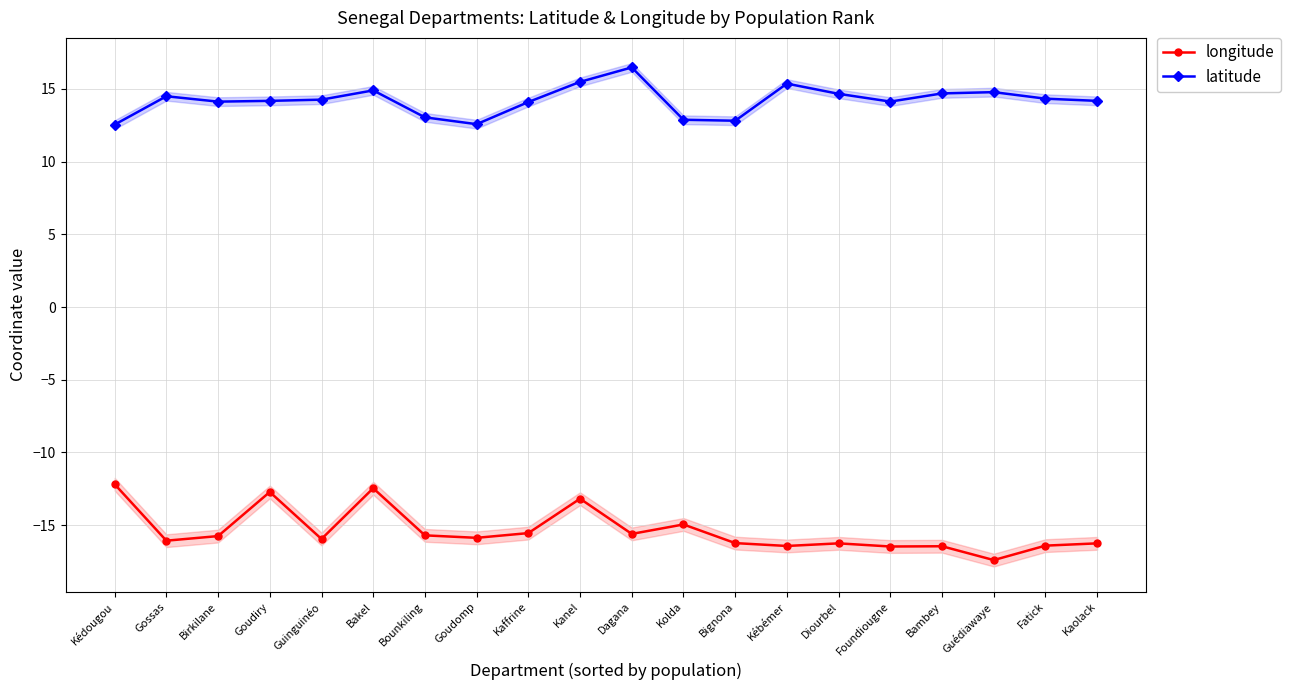

Is this an area chart (filled region under the line)?

No